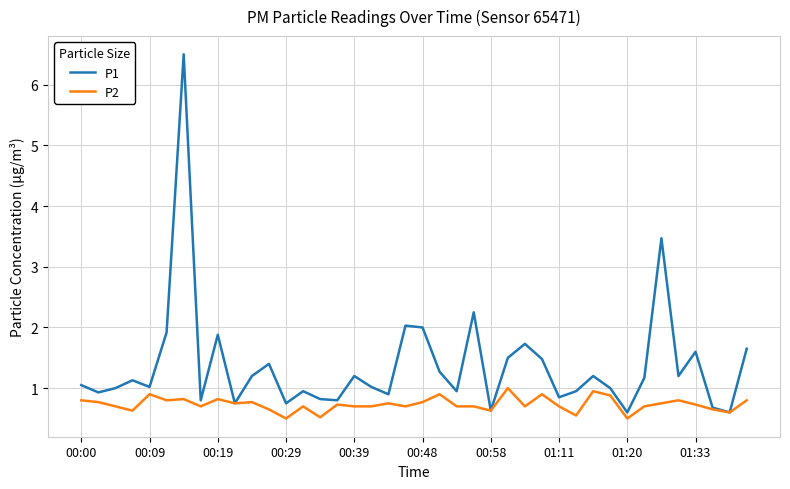

What is the sum of all P1 values?

54.8